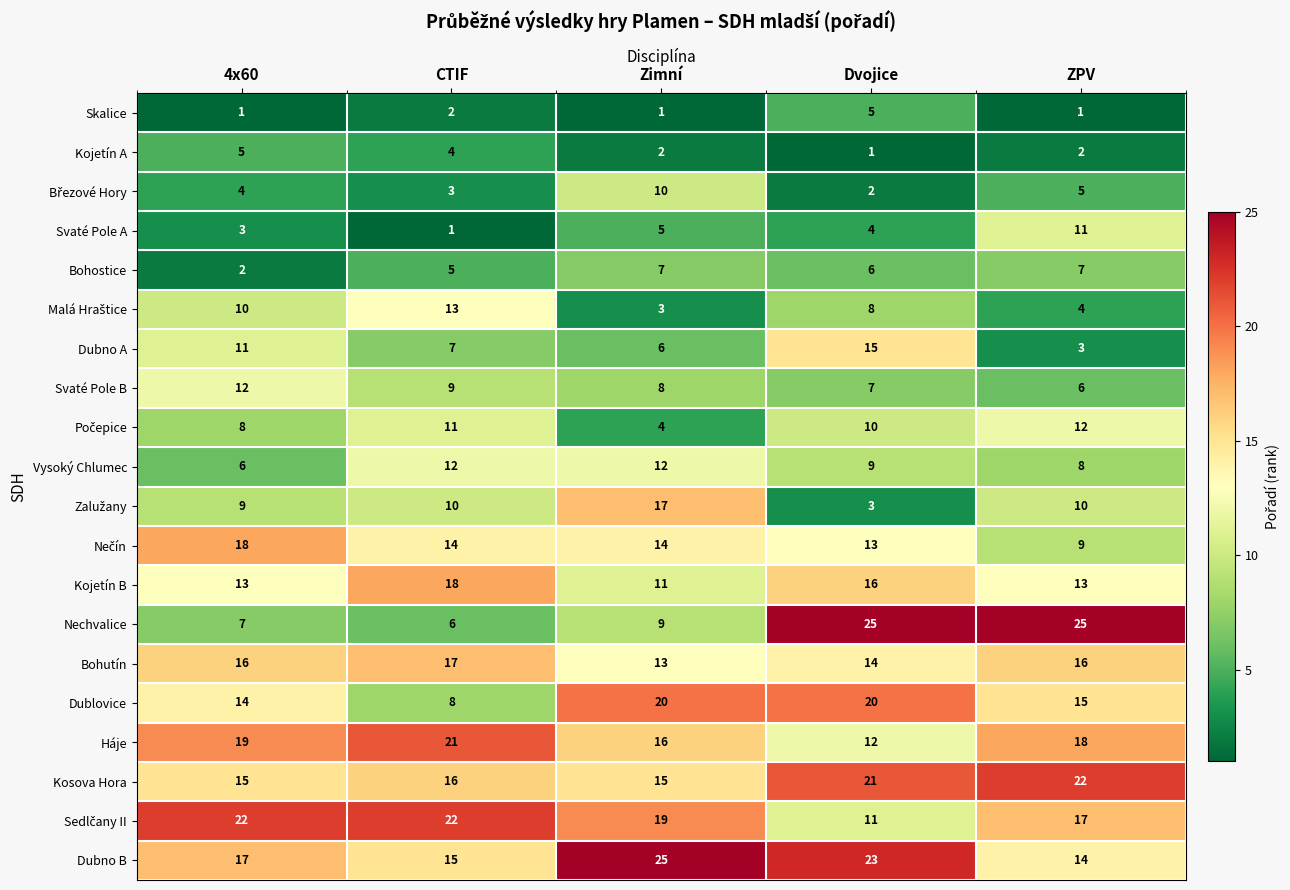

Which series has the largest range (max minus min)?

Nechvalice